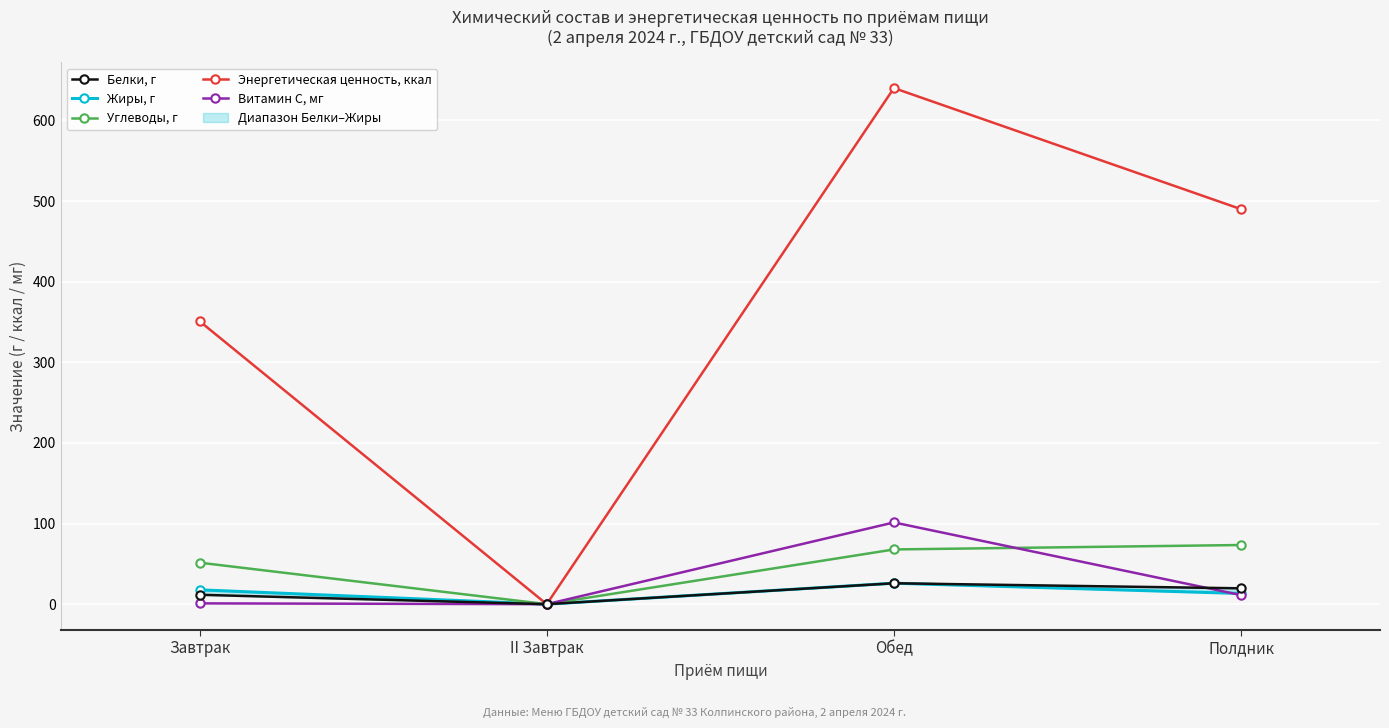

What is the maximum value shown in the chart?

640.1